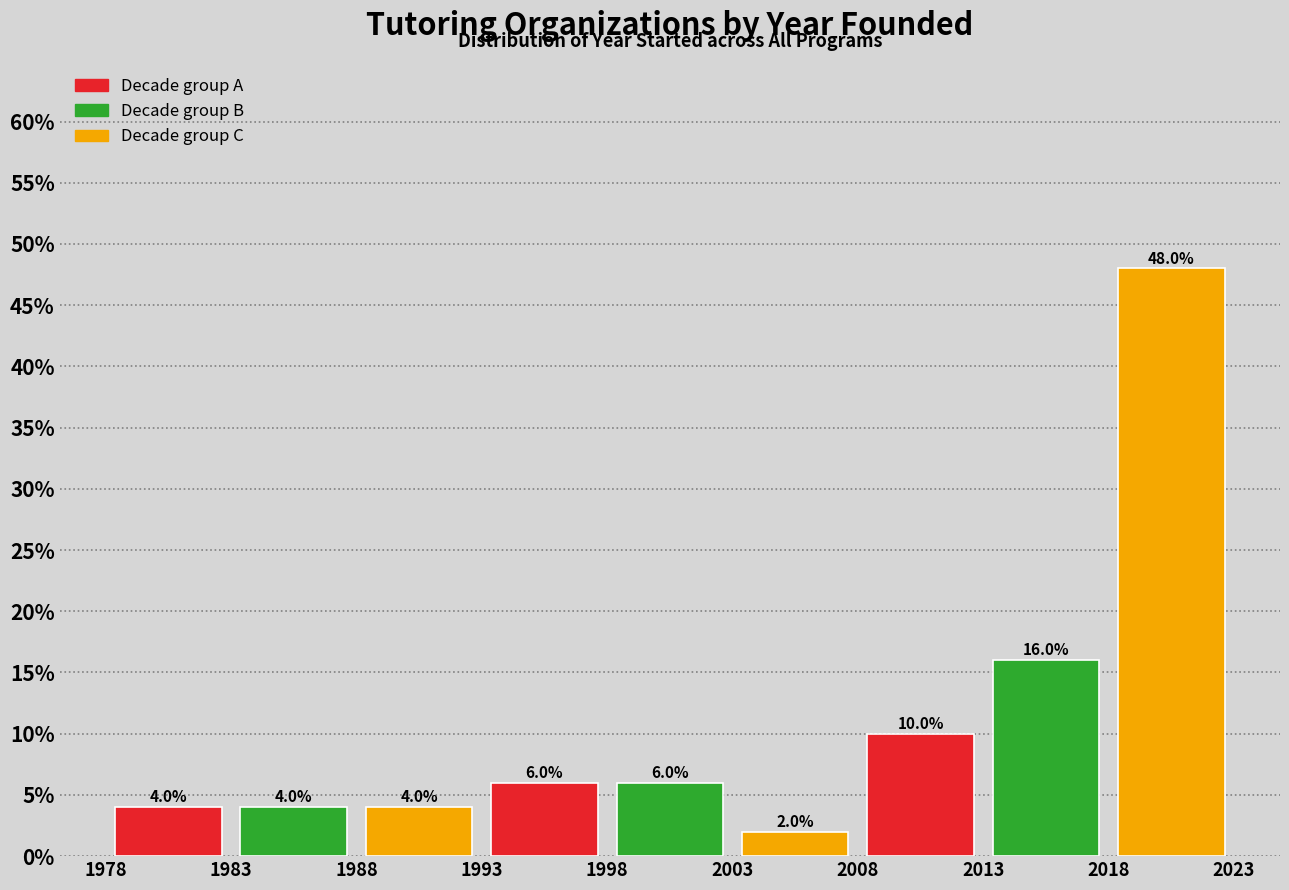

Reading left to right, transcribe this chart: for each bar, give the range it covers on the x-axis and its height.

1978 to 1983: 4.0
1983 to 1988: 4.0
1988 to 1993: 4.0
1993 to 1998: 6.0
1998 to 2003: 6.0
2003 to 2008: 2.0
2008 to 2013: 10.0
2013 to 2018: 16.0
2018 to 2023: 48.0